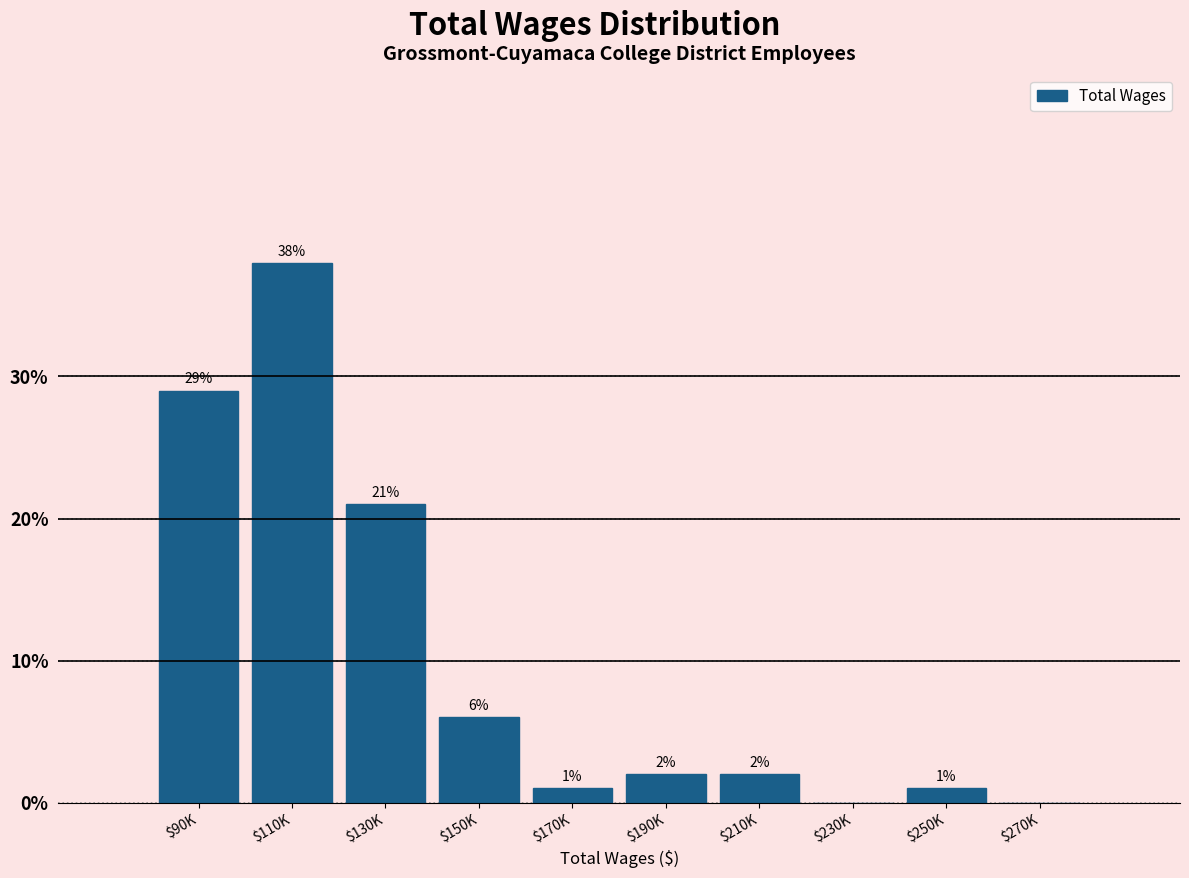

What is the sum of all values?

100.0